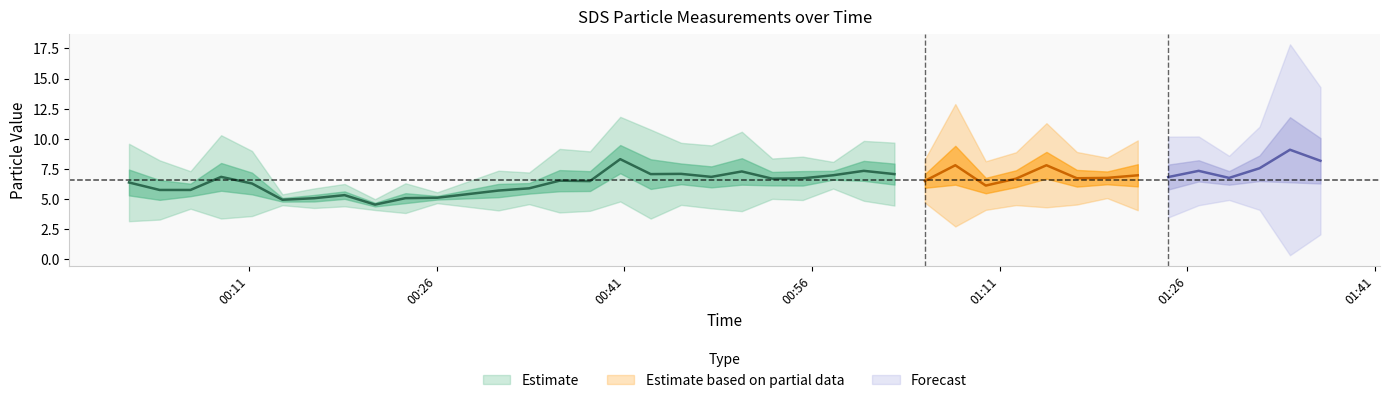

In SDS_P1, how many points are higher than both neighbors (excluding endpoints)?

13